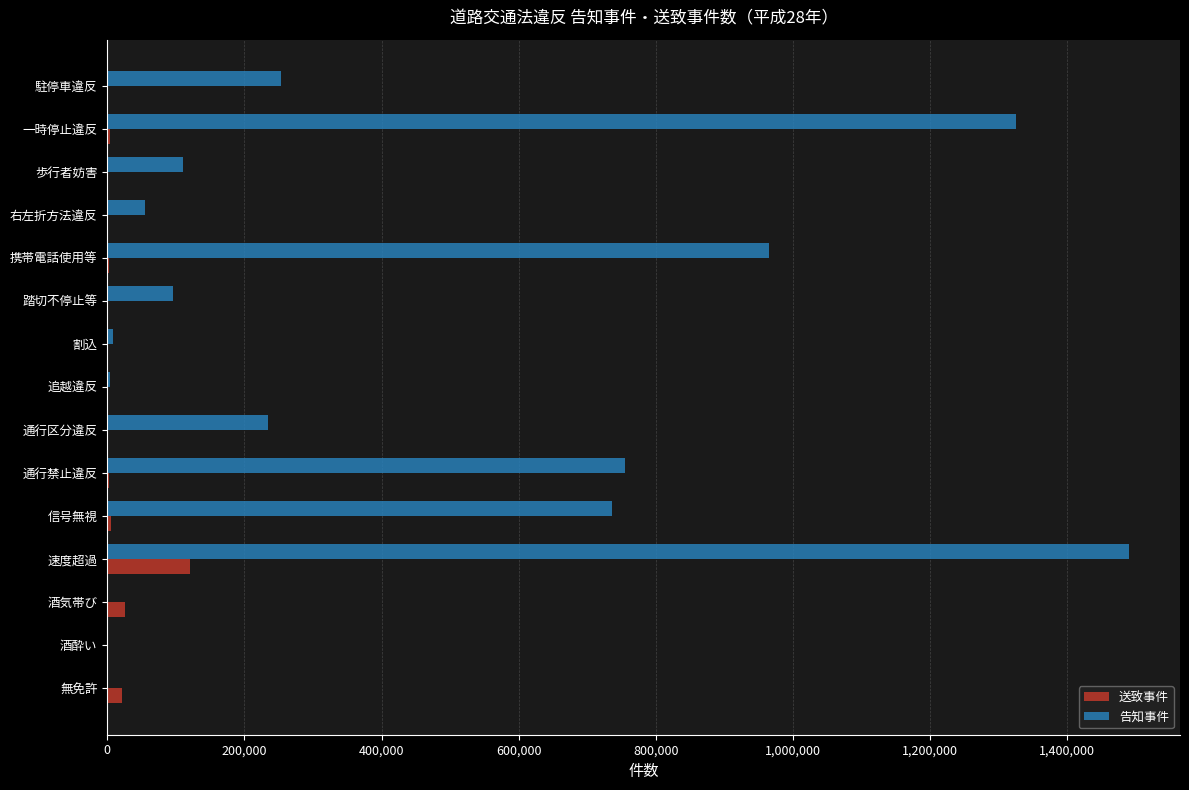

What is the maximum value shown in the chart?

1489973